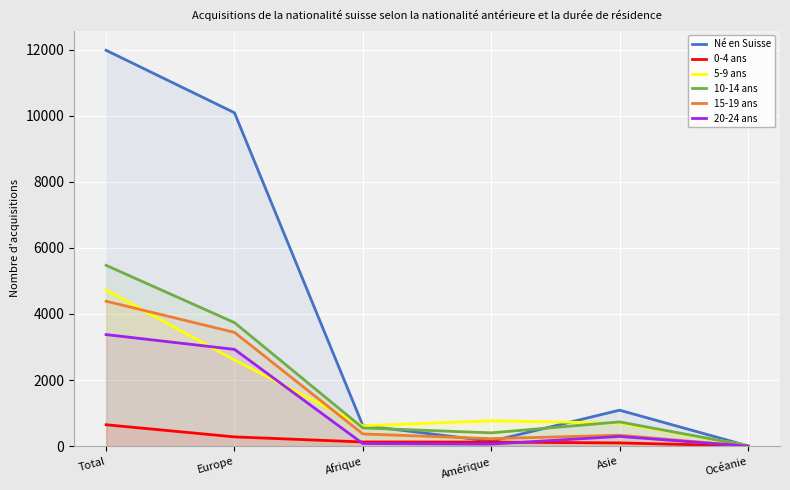

Which has a higher value, Europe or Asie?

Europe